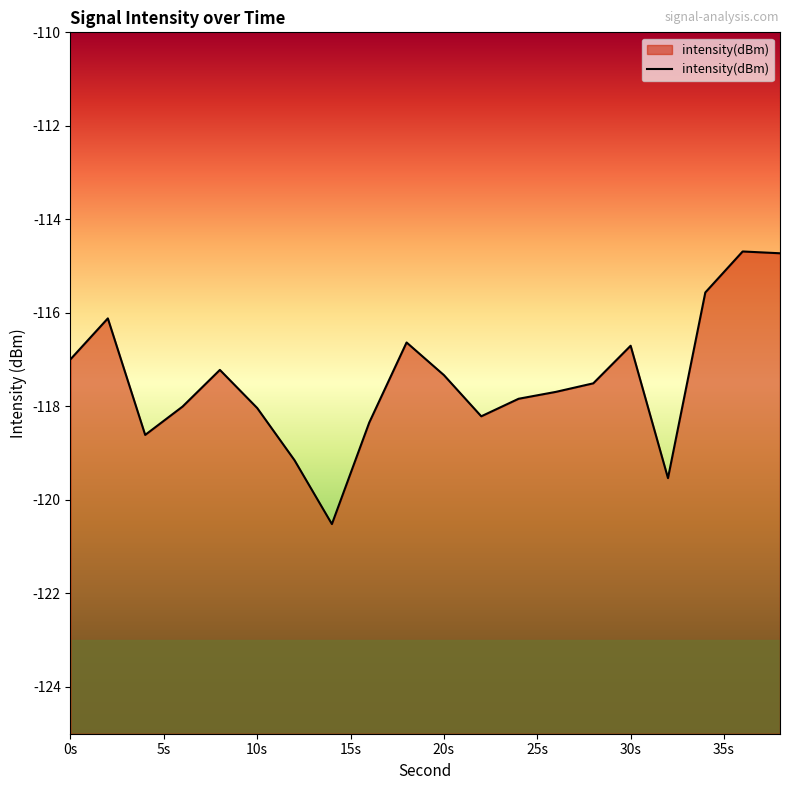

What is the greatest value displayed?

-114.7